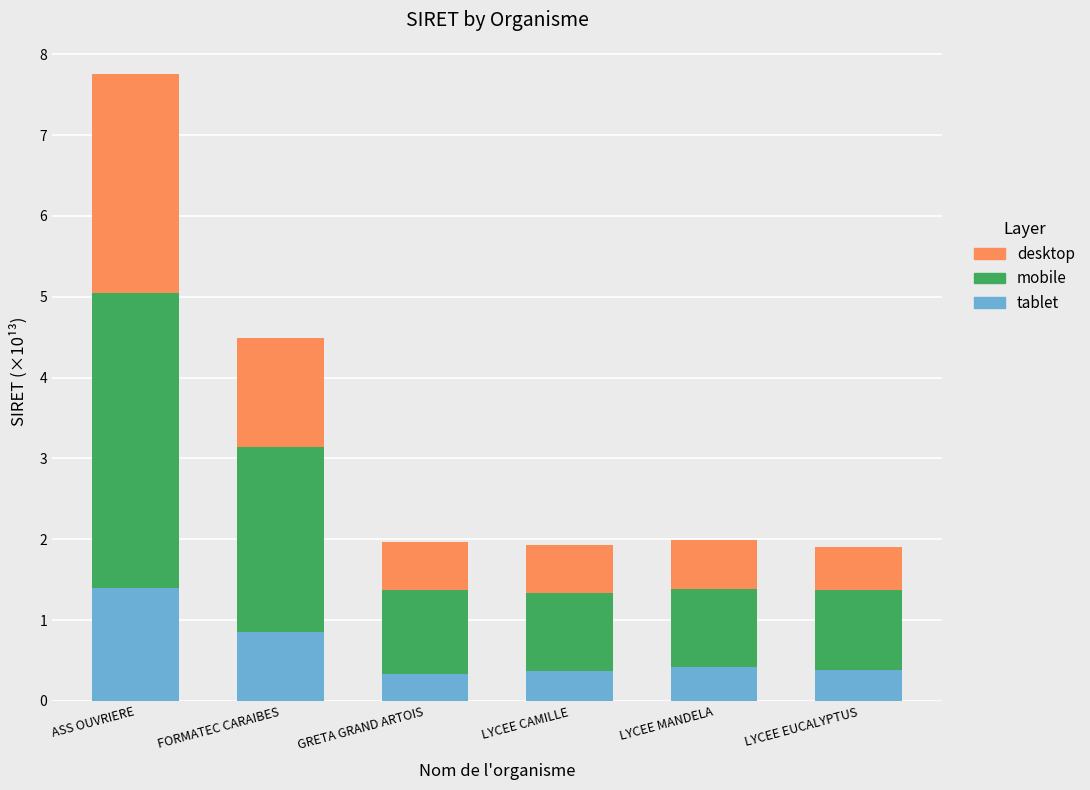

Reading left to right, list the values for the tablet series.

1.4	0.9	0.3	0.4	0.4	0.4